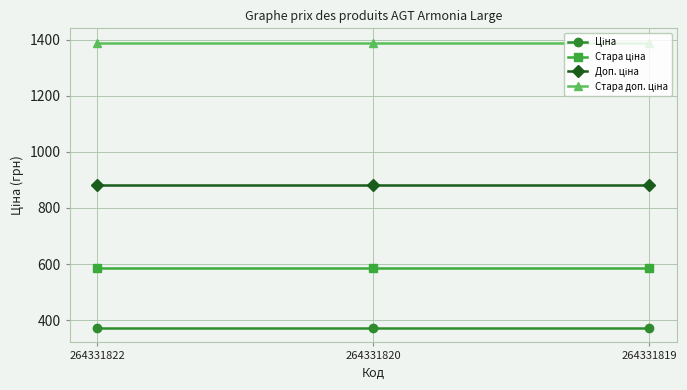

What is the total value across all series at 264331820?

3228.6